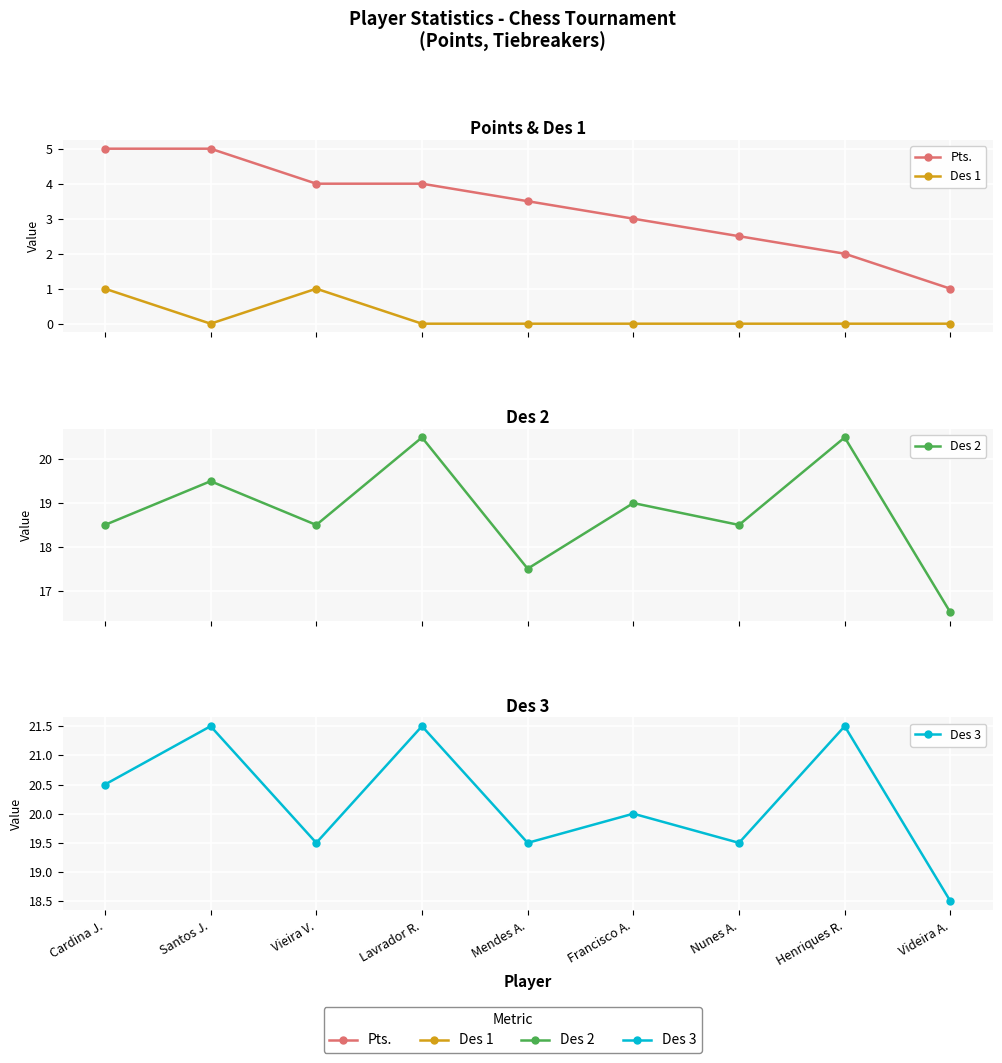

True or false: Des 3 and Pts. intersect in this chart.

False